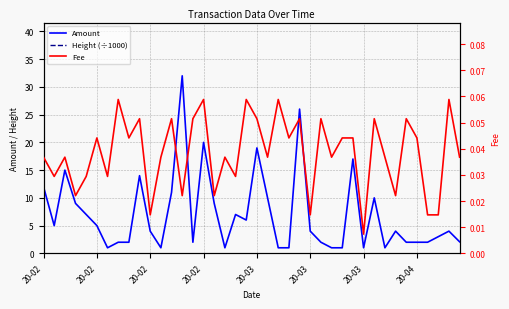

True or false: Height (÷1000) has a value of 326.8 at 22.

False